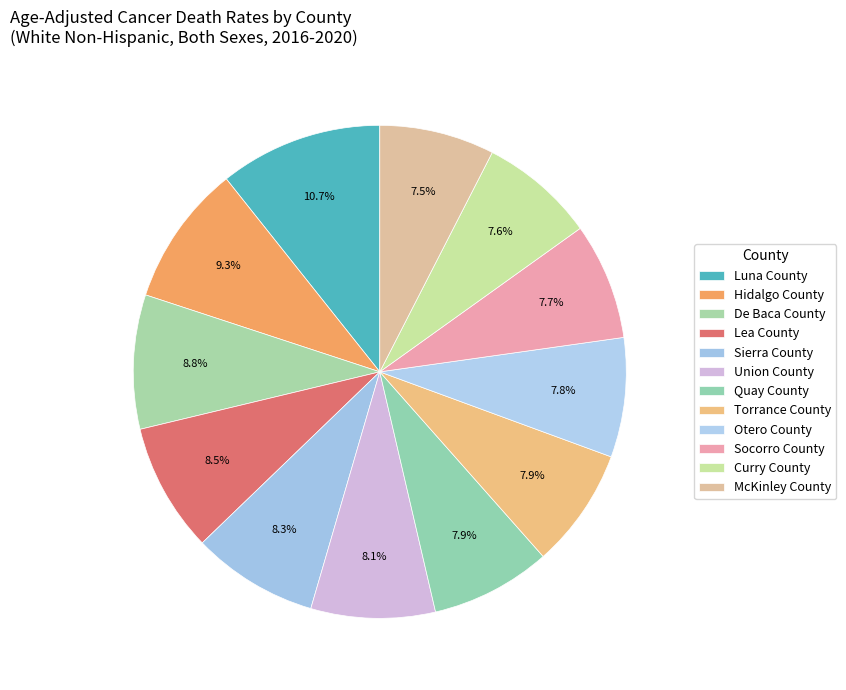

What is the largest slice in the pie chart?

Luna County